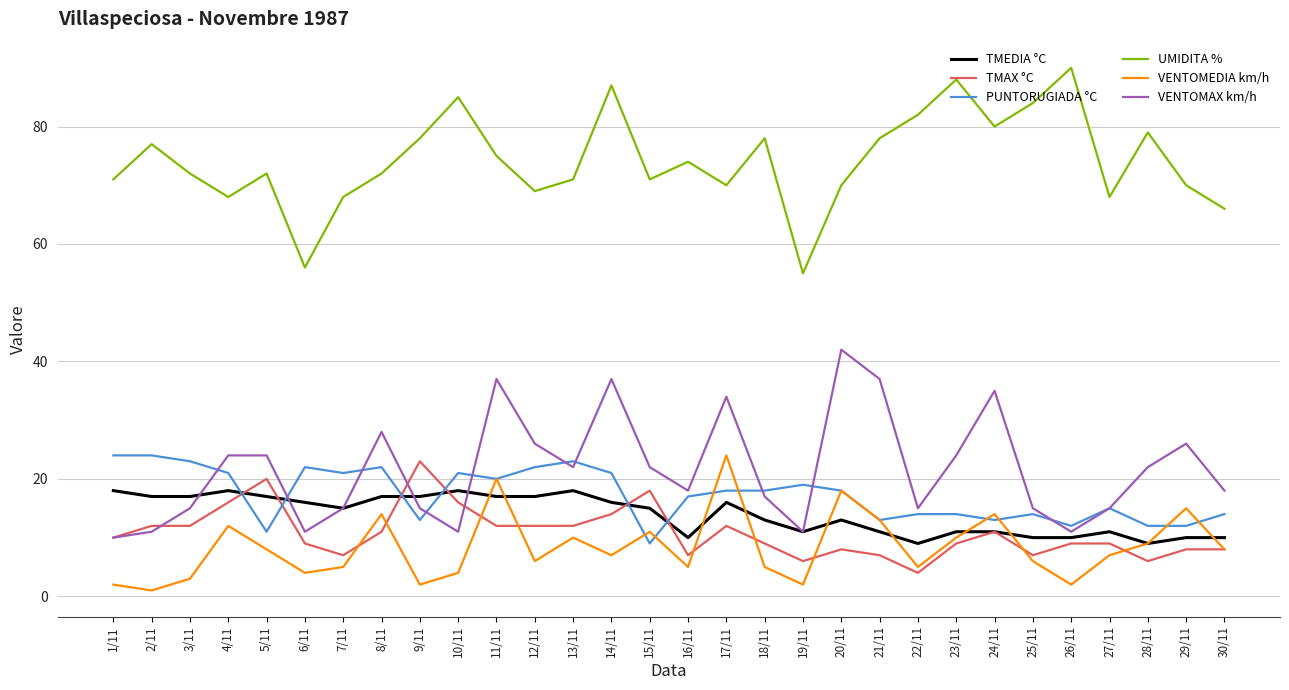

At how many categories does at least one series exceed 19?

30